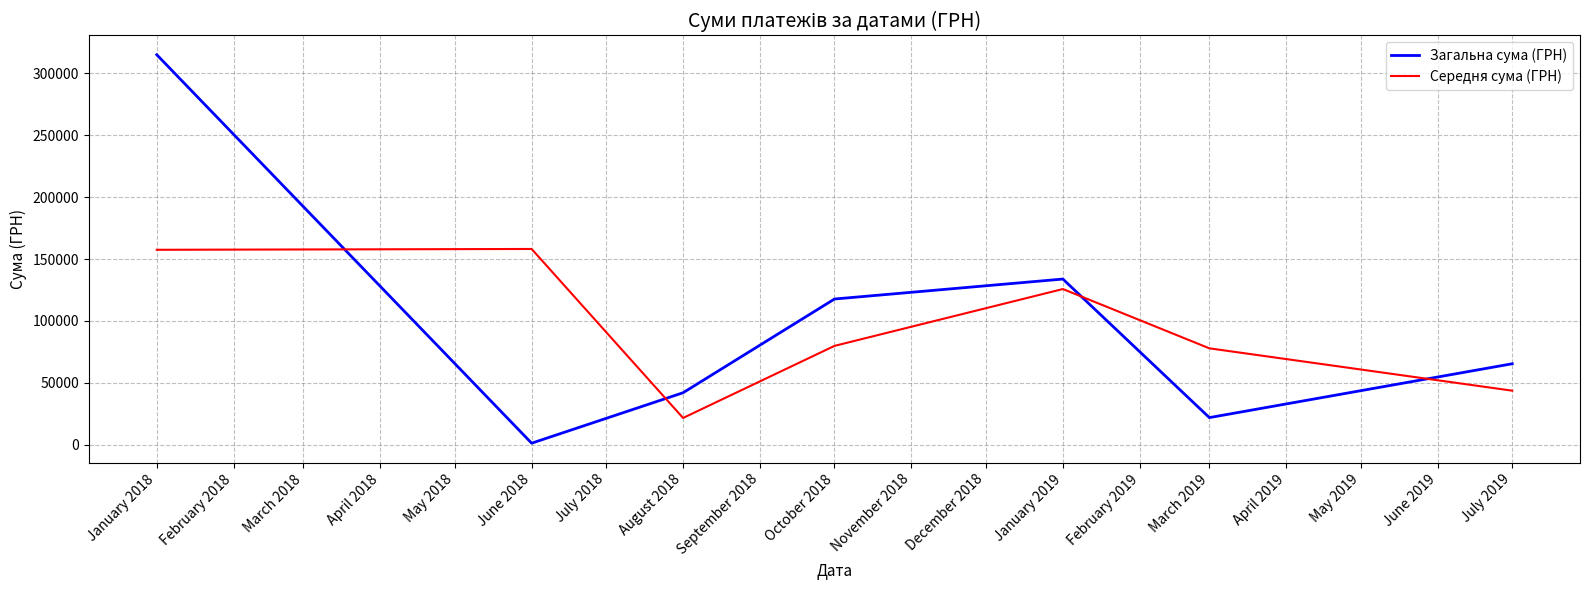

In Середня сума (ГРН), how many points are higher than both neighbors (excluding endpoints)?

2